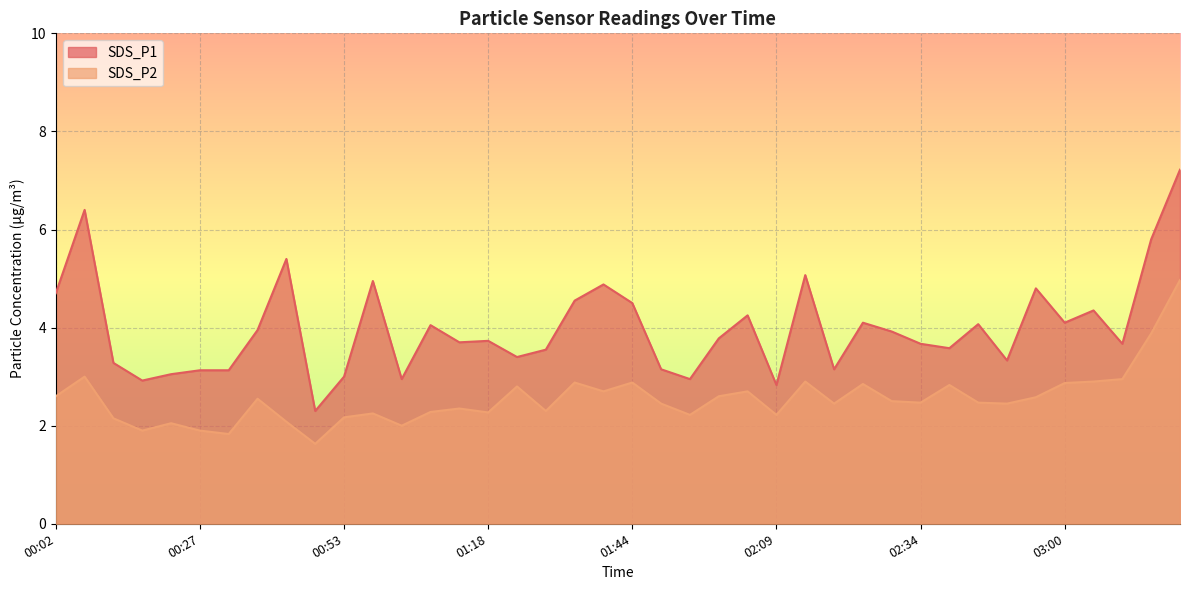

Is it true that SDS_P2 equals 0.7 at 01:28?

False